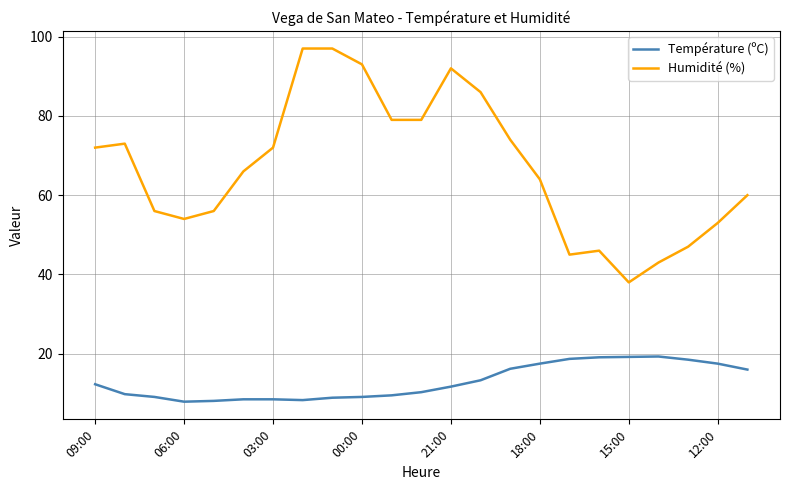

Which series has the widest spread of values?

Humidité (%)